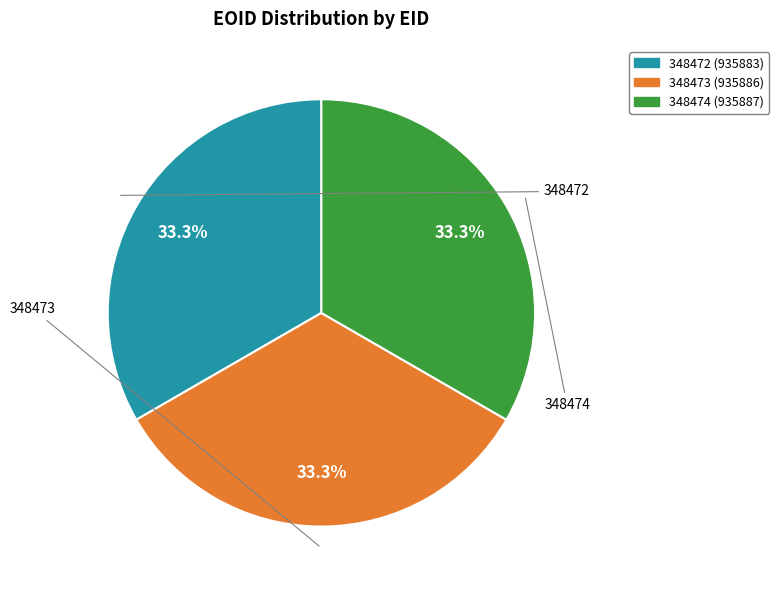

Approximately how many times larger is the value at 348474 (935887) compared to 348472 (935883)?

1.0